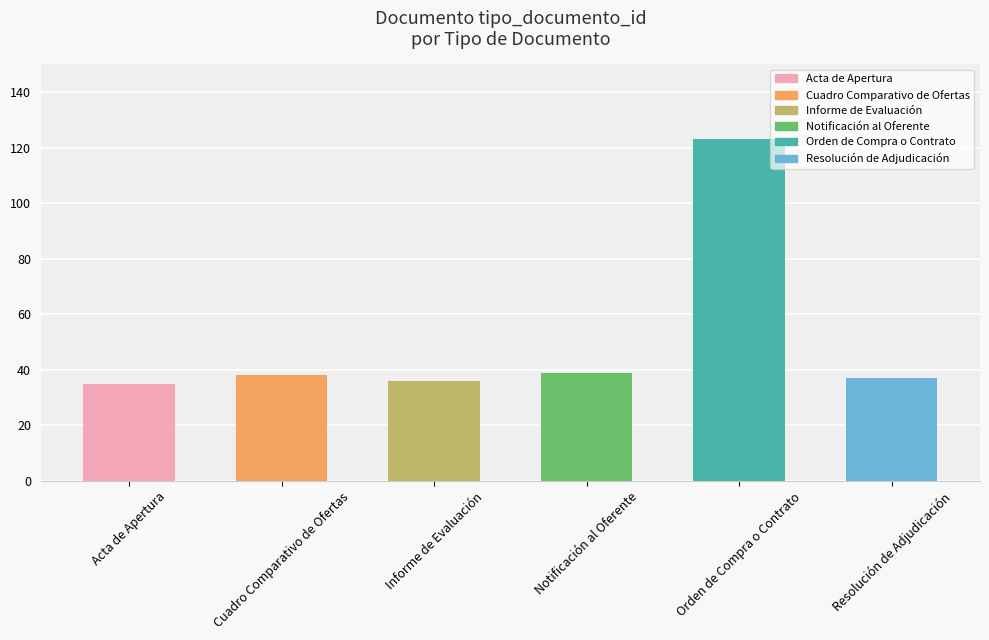

What is the change in value from Notificación al Oferente to Resolución de Adjudicación?

-2